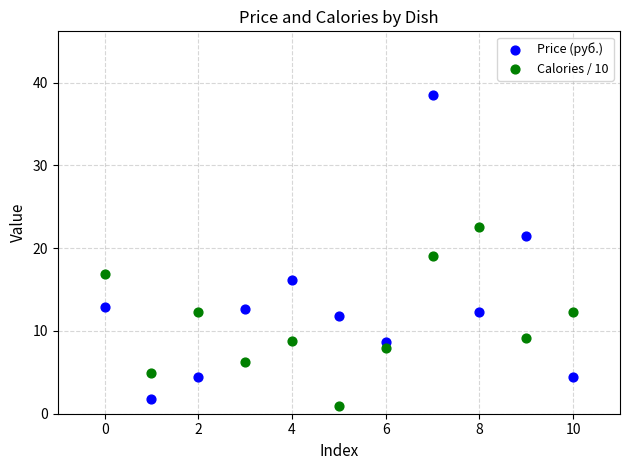

In the Price (руб.) series, what Y value is closest to 20?

21.5